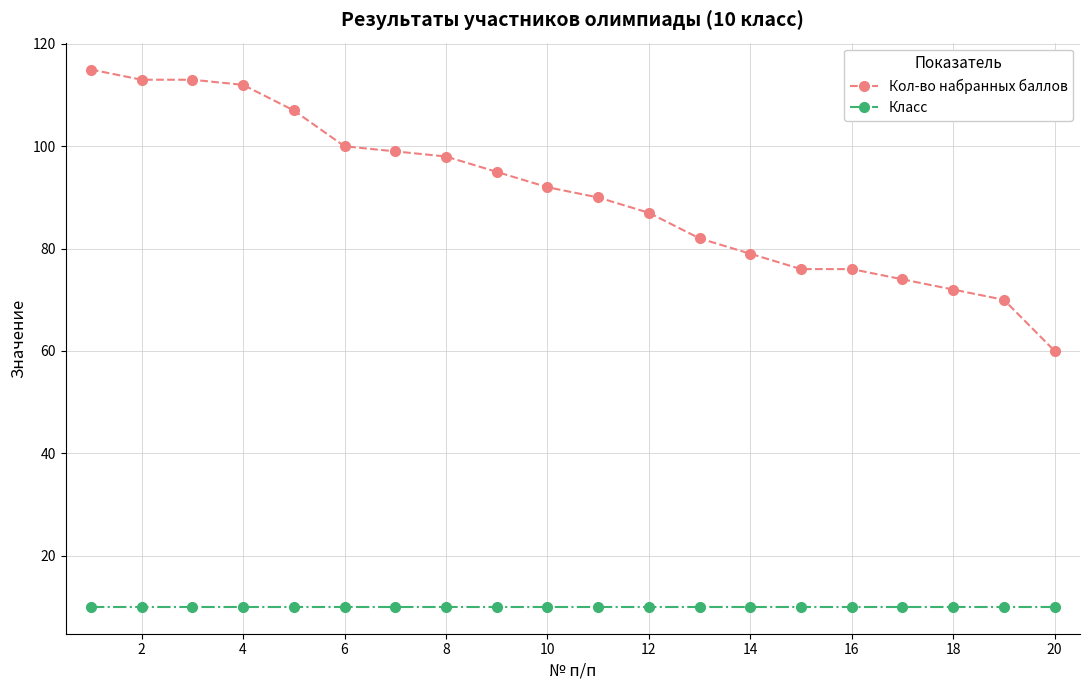

Which series has the widest spread of values?

Кол-во набранных баллов